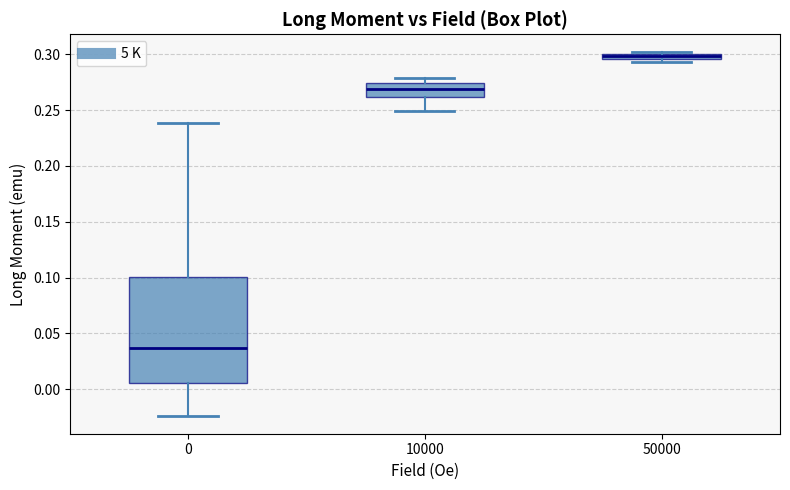

Which box's median line is the highest?

50000